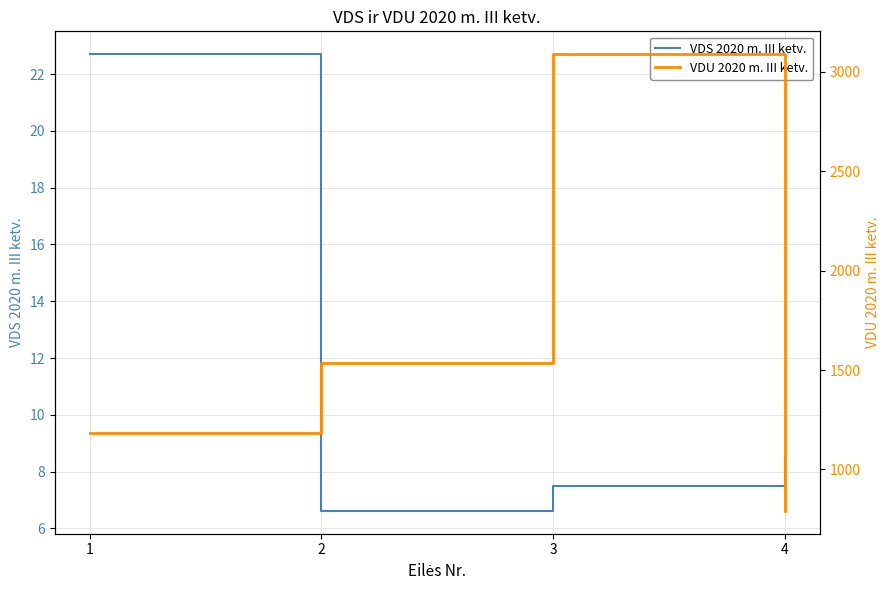

What is the lowest value of the VDS 2020 m. III ketv. series?

6.6